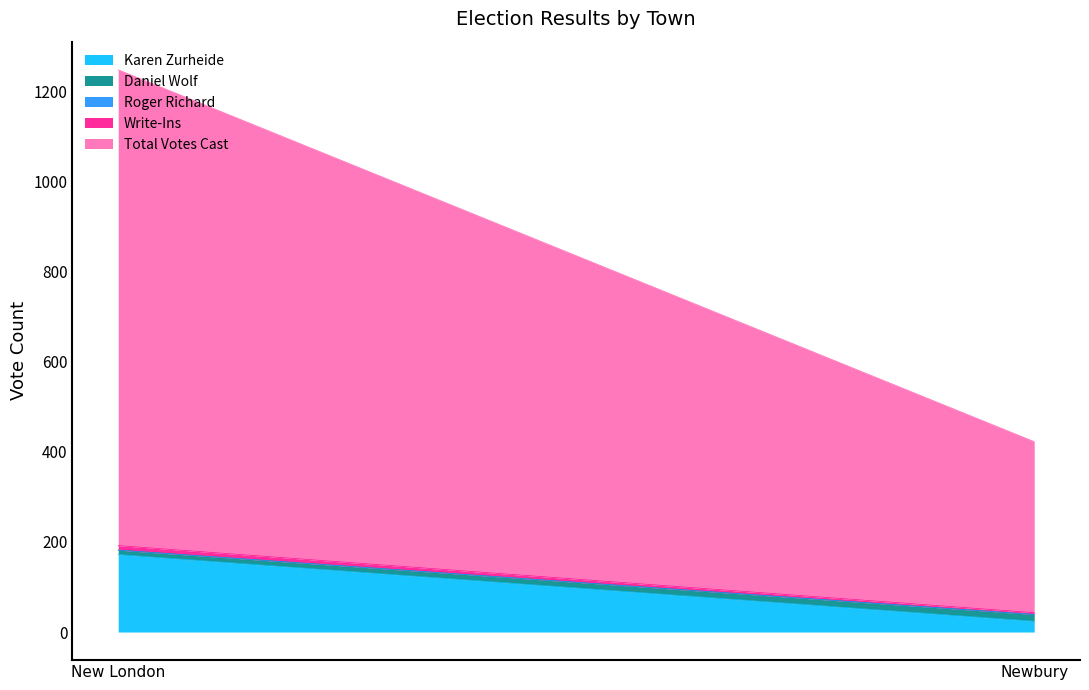

Is it true that Total Votes Cast equals 620 at New London?

False